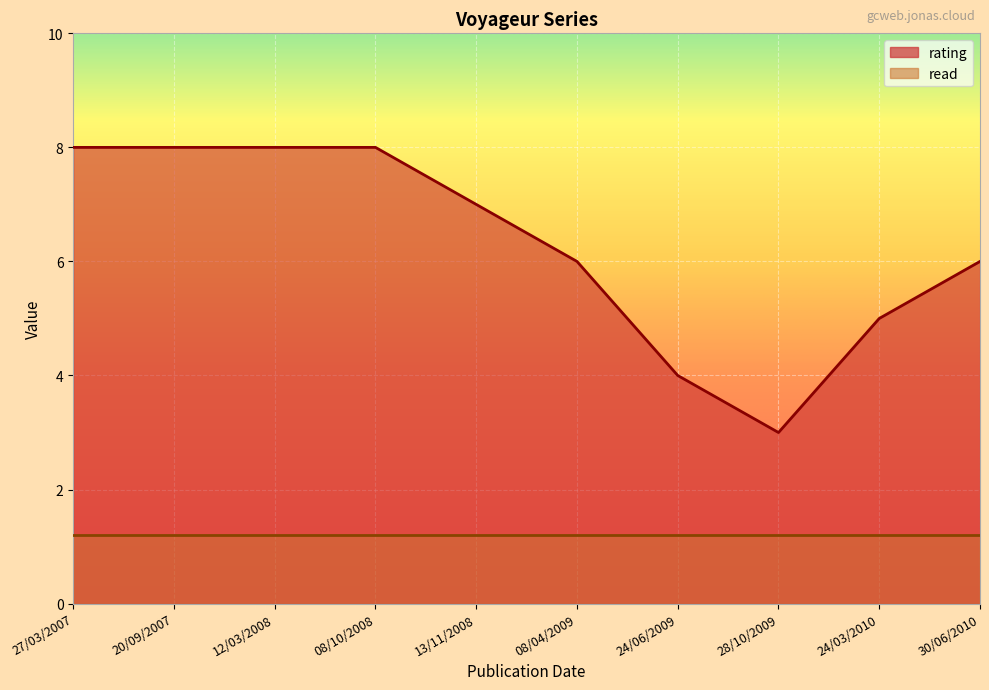

Reading left to right, what are all the values shown in this chart?

8	8	8	8	7	6	4	3	5	6